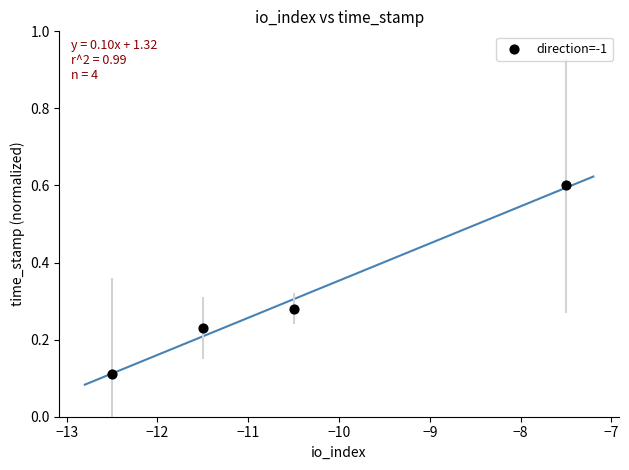

What is the range of Y values (max minus min)?

0.5